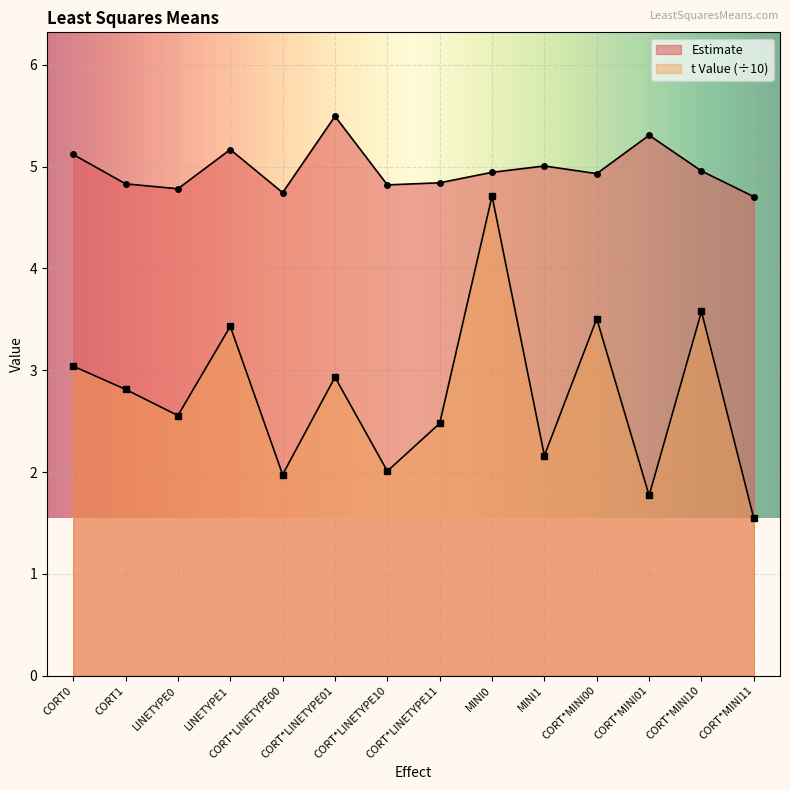

The Estimate series shows 1.8 at MINI1. True or false?

False